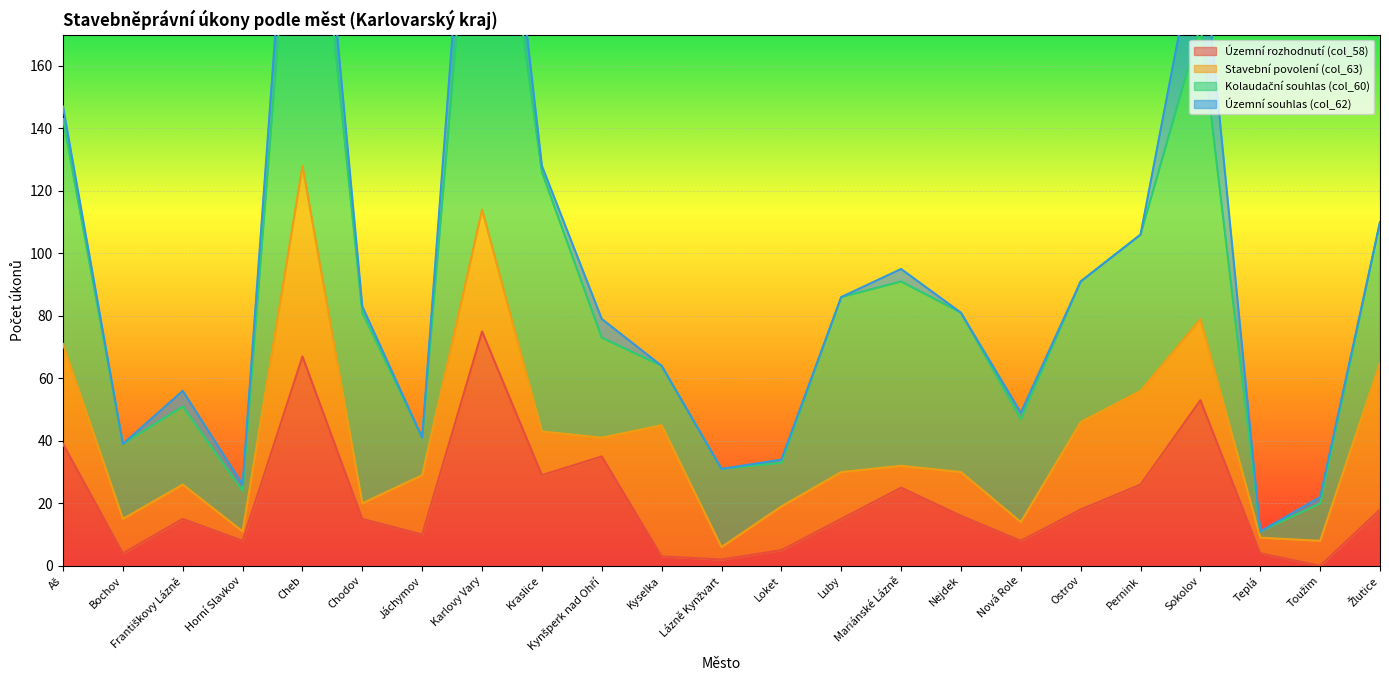

True or false: Územní rozhodnutí (col_58) has a value of 8 at Horní Slavkov.

True